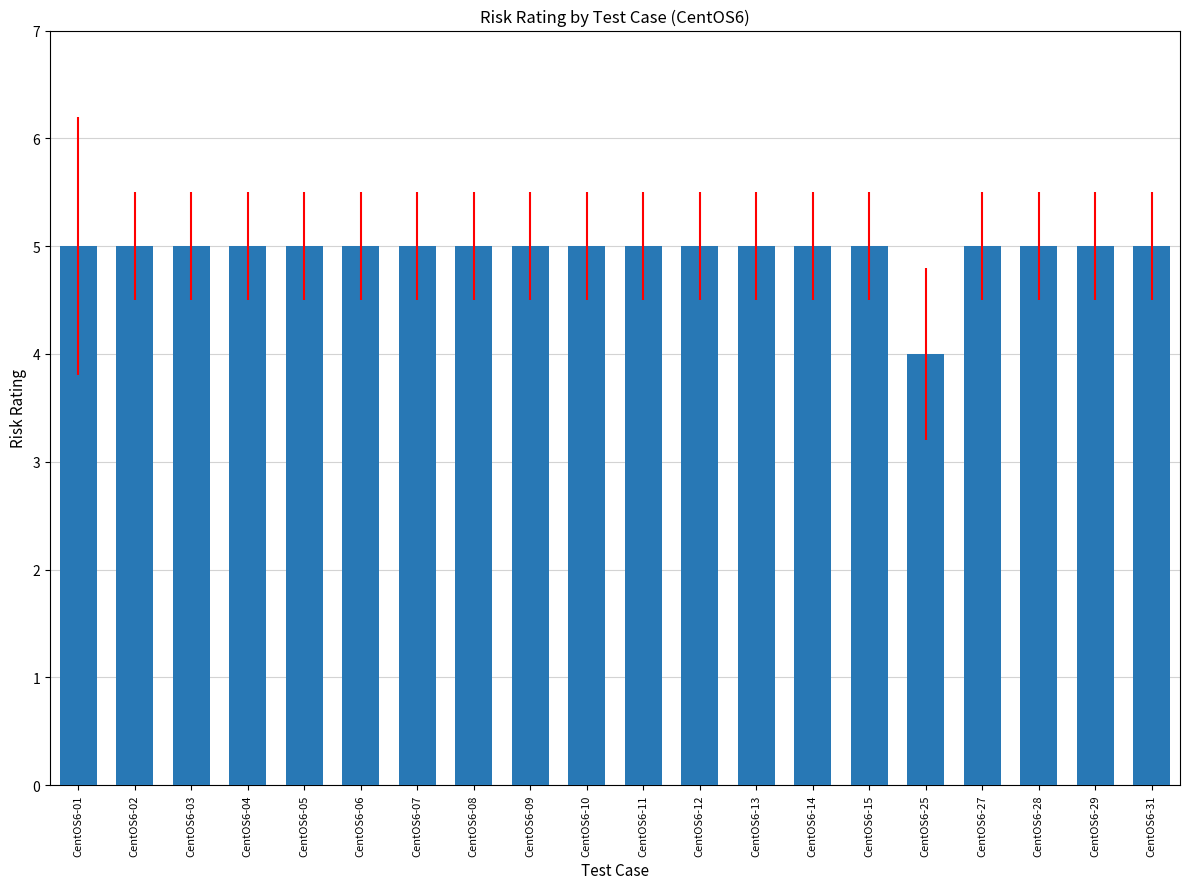

What is the value of the 12th bar from the left?

5